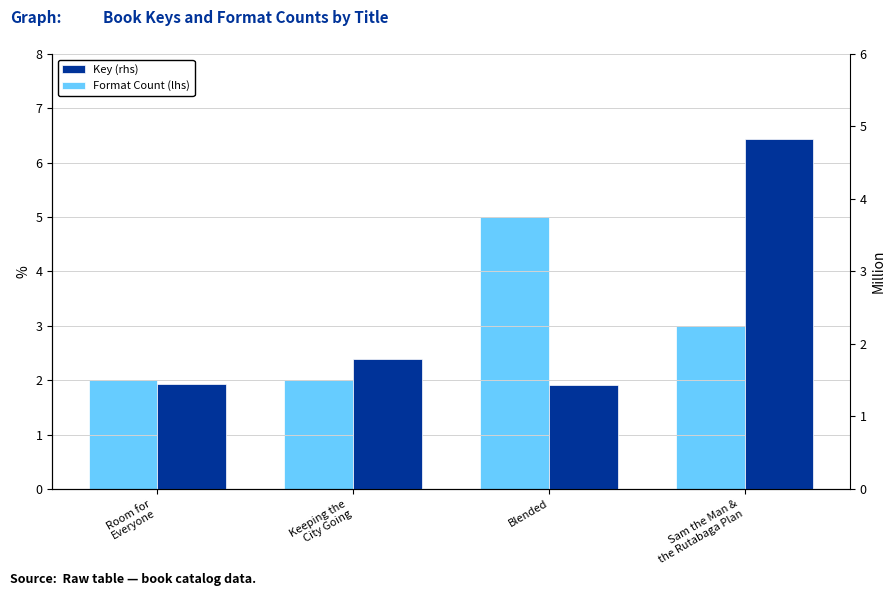

What is the label of the 2nd bar from the right?

Blended